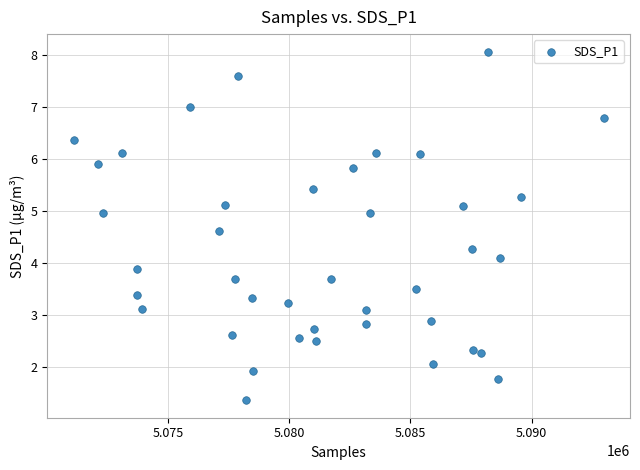

What is the range of X values (max minus min)?

21851.0